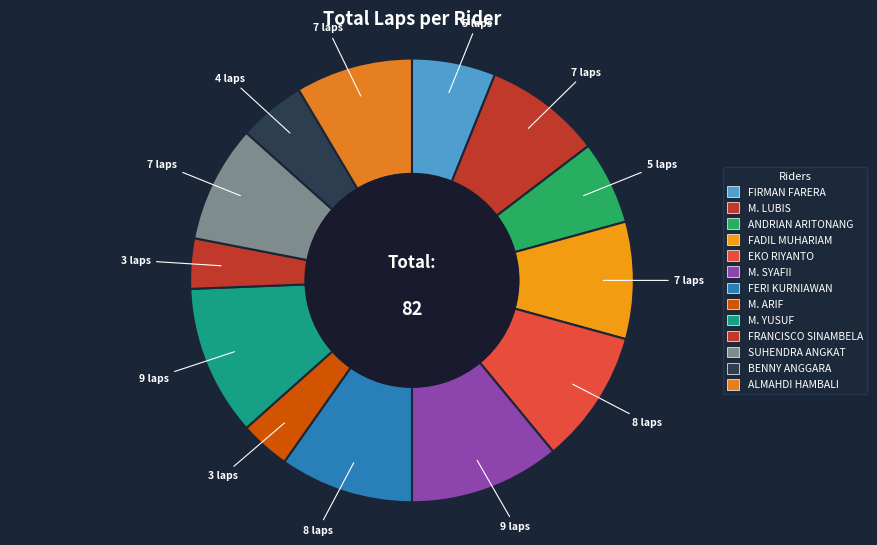

Count the number of slices in the pie.

13